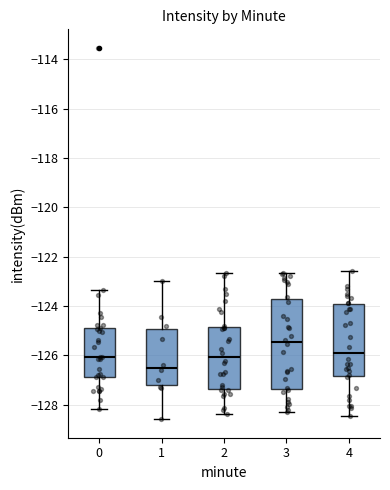

Reading left to right, read every box against the y-axis: the position of its median line, the range the box covers, and the ends of its whiskers. The values are not printed on the chart, so give them approximately, as read against the axis.

0: median -126.0, box -126.8 to -124.8, whiskers -128.2 to -123.4
1: median -126.6, box -127.2 to -125.0, whiskers -128.6 to -123.0
2: median -126.0, box -127.4 to -124.8, whiskers -128.4 to -122.6
3: median -125.4, box -127.4 to -123.6, whiskers -128.2 to -122.6
4: median -126.0, box -126.8 to -124.0, whiskers -128.4 to -122.6